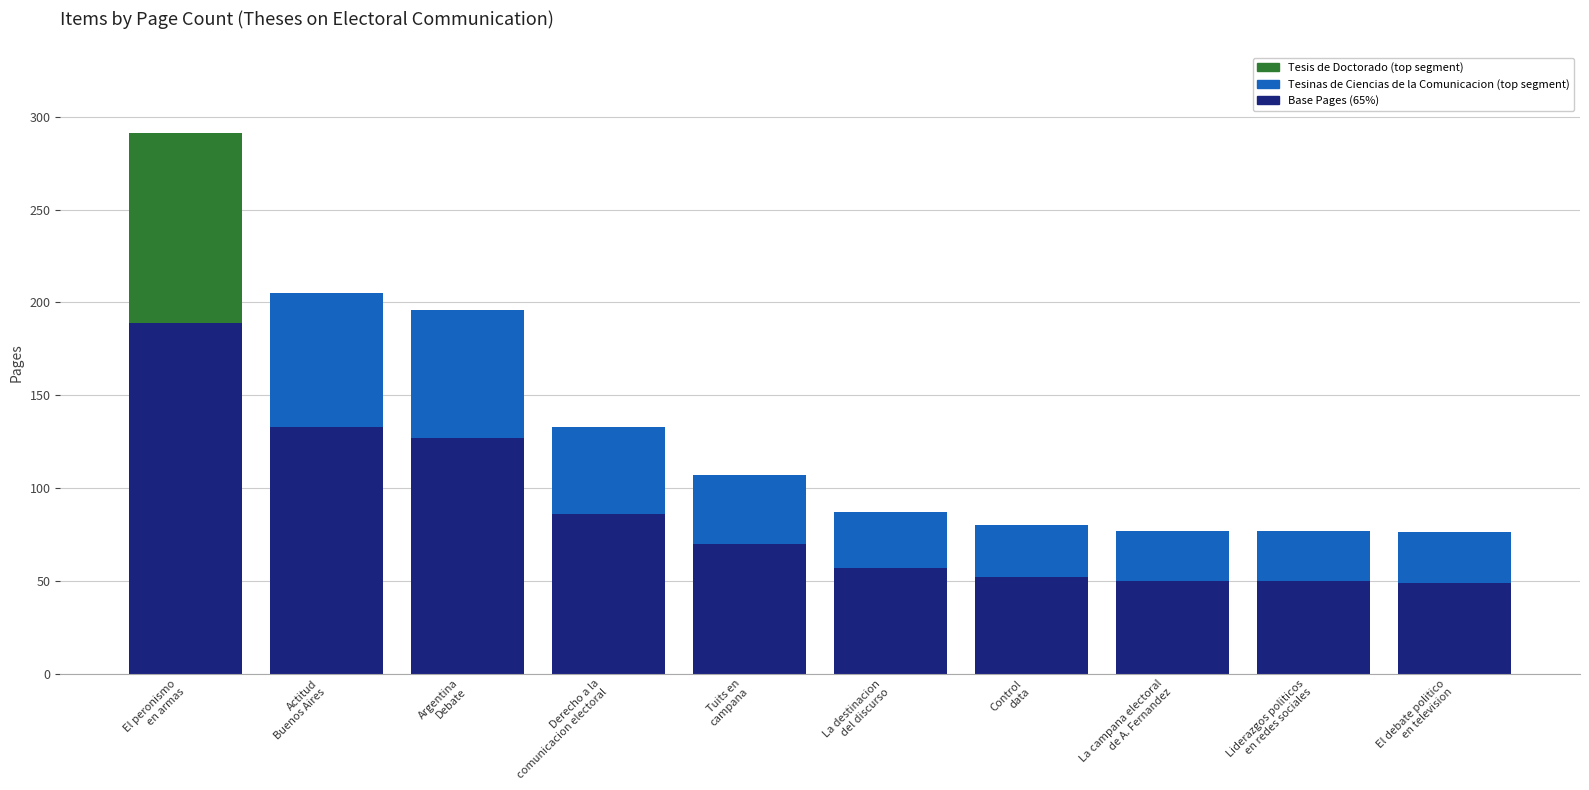

Reading right to left, list all the values displayed in this chart.

Page Count Base (65%): El debate politico
en television=49	Liderazgos politicos
en redes sociales=50	La campana electoral
de A. Fernandez=50	Control
data=52	La destinacion
del discurso=57	Tuits en
campana=70	Derecho a la
comunicacion electoral=86	Argentina
Debate=127	Actitud
Buenos Aires=133	El peronismo
en armas=189
Page Count Top - Tesina: El debate politico
en television=27	Liderazgos politicos
en redes sociales=27	La campana electoral
de A. Fernandez=27	Control
data=28	La destinacion
del discurso=30	Tuits en
campana=37	Derecho a la
comunicacion electoral=47	Argentina
Debate=69	Actitud
Buenos Aires=72	El peronismo
en armas=0
Page Count Top - Doctorado: El debate politico
en television=0	Liderazgos politicos
en redes sociales=0	La campana electoral
de A. Fernandez=0	Control
data=0	La destinacion
del discurso=0	Tuits en
campana=0	Derecho a la
comunicacion electoral=0	Argentina
Debate=0	Actitud
Buenos Aires=0	El peronismo
en armas=102